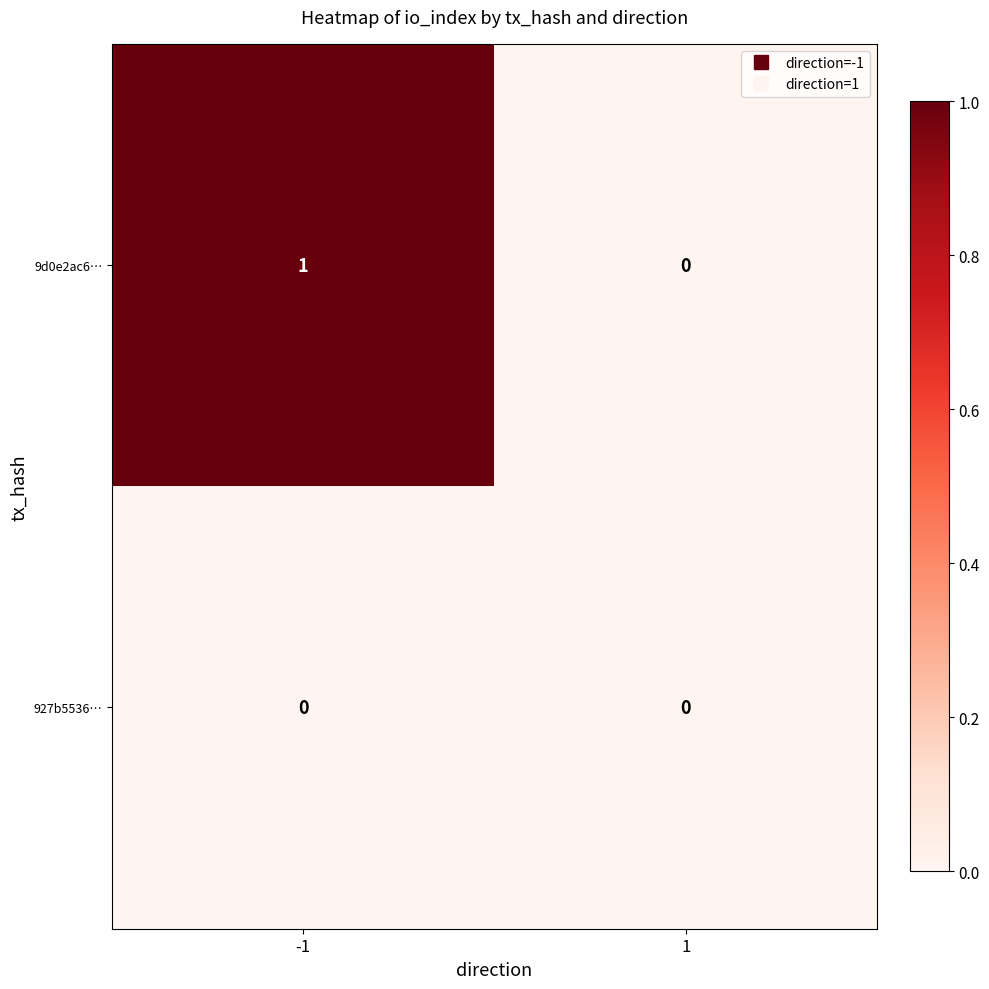

Which series has the largest total across all categories?

9d0e2ac6…